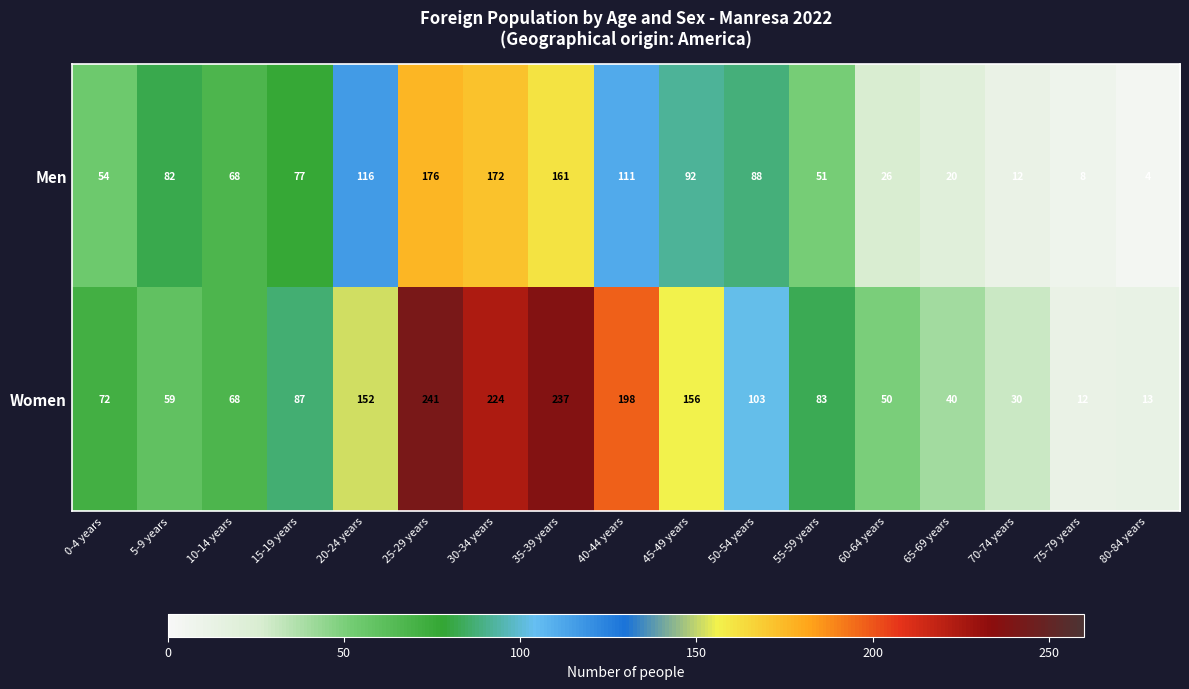

What is the smallest value displayed?

4